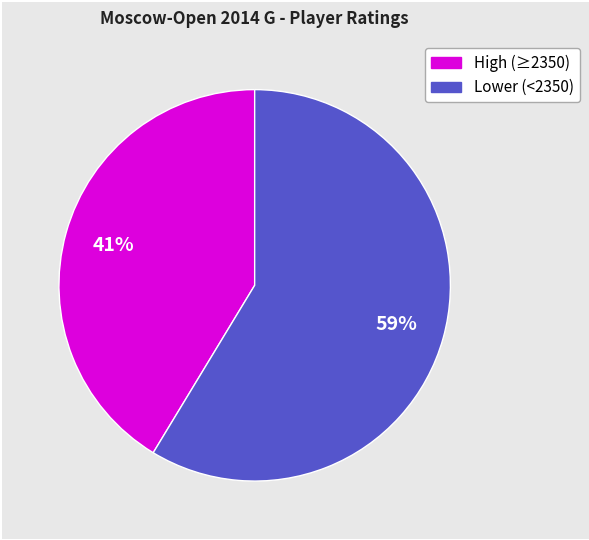

Does any single category account for the majority?

Yes